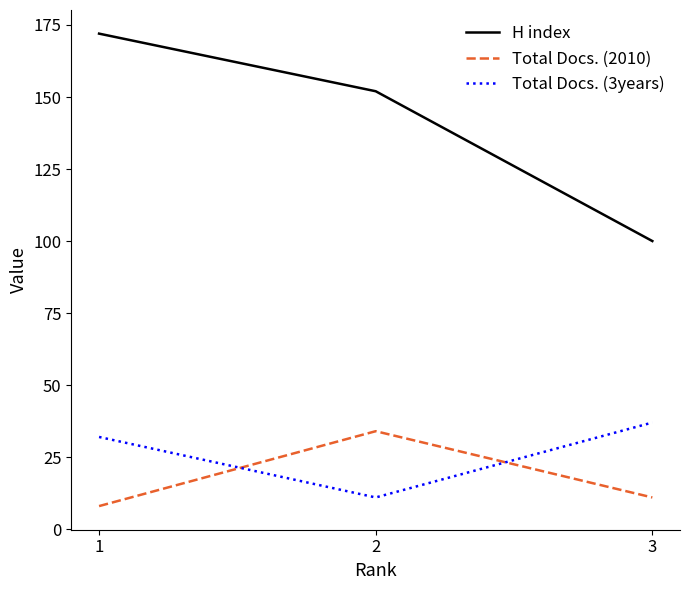

The Total Docs. (3years) series shows 64 at 3. True or false?

False